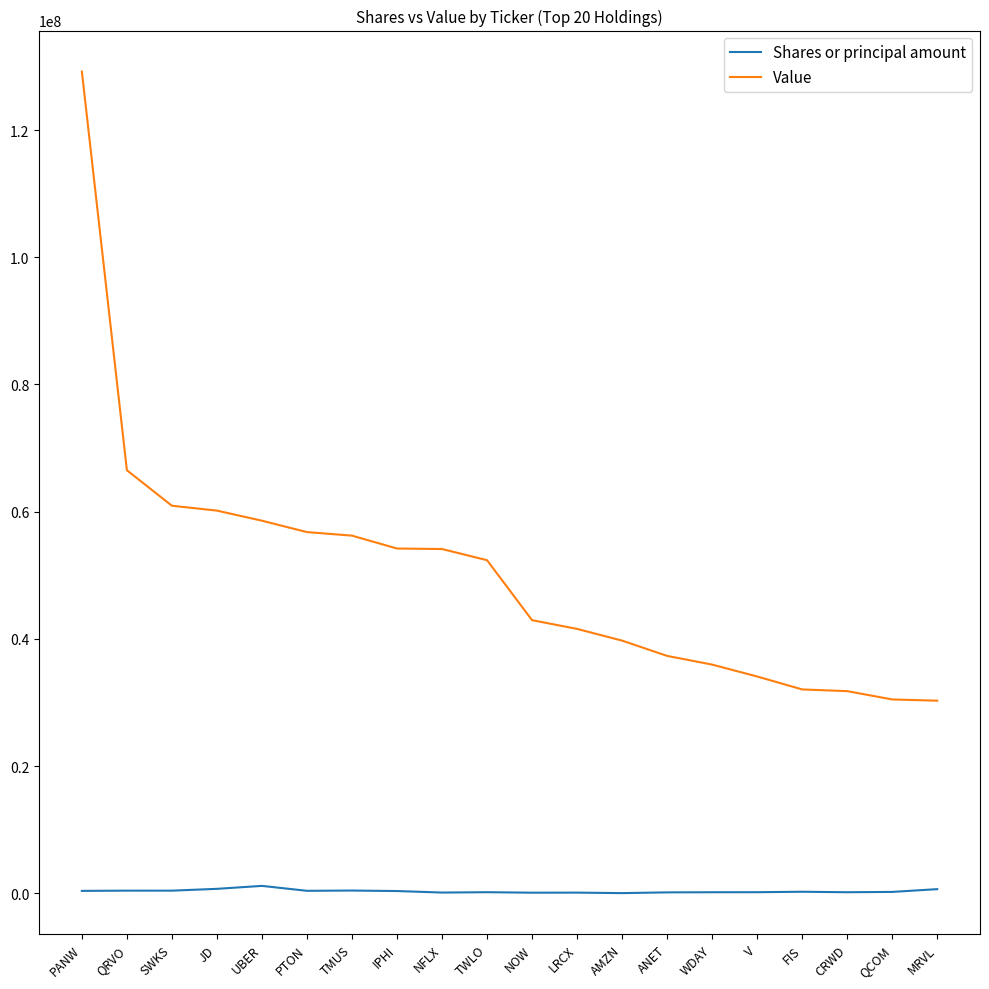

How many distinct data groups are displayed?

2